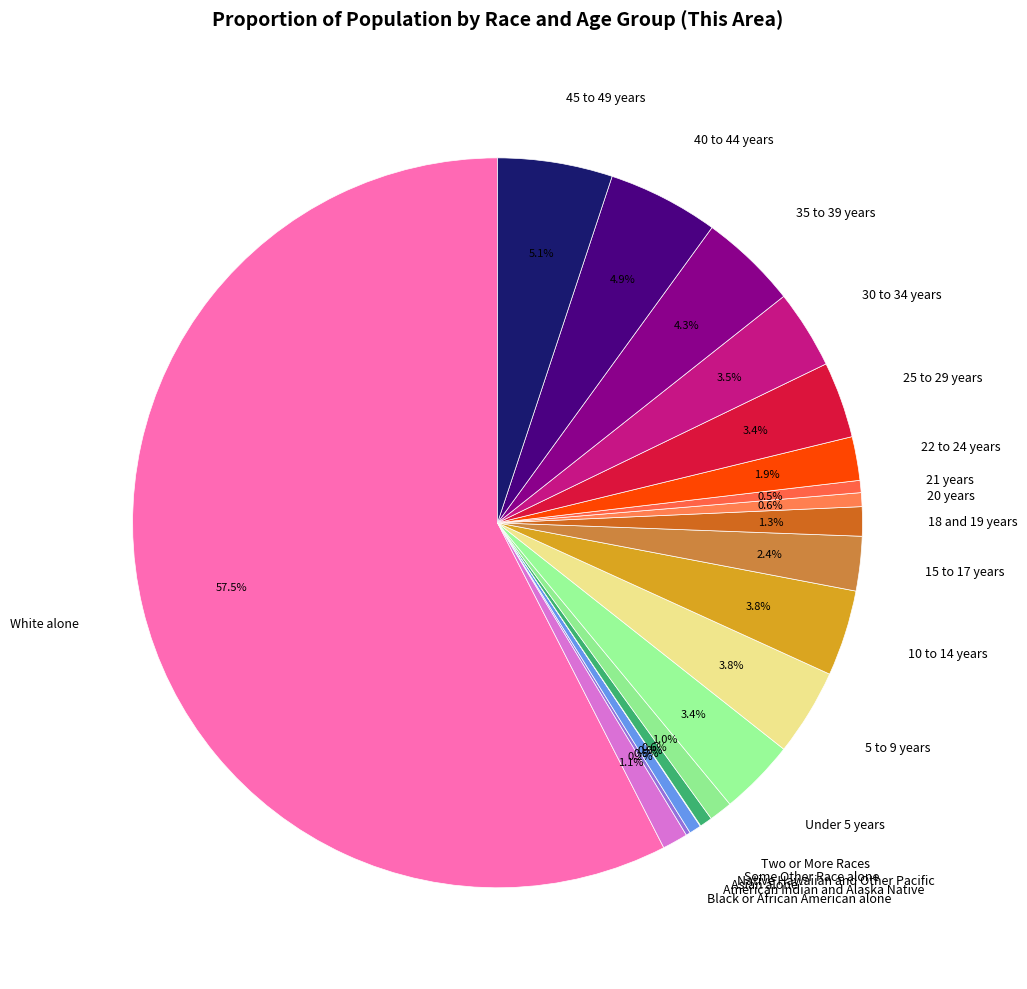

Which slice is the largest?

White alone